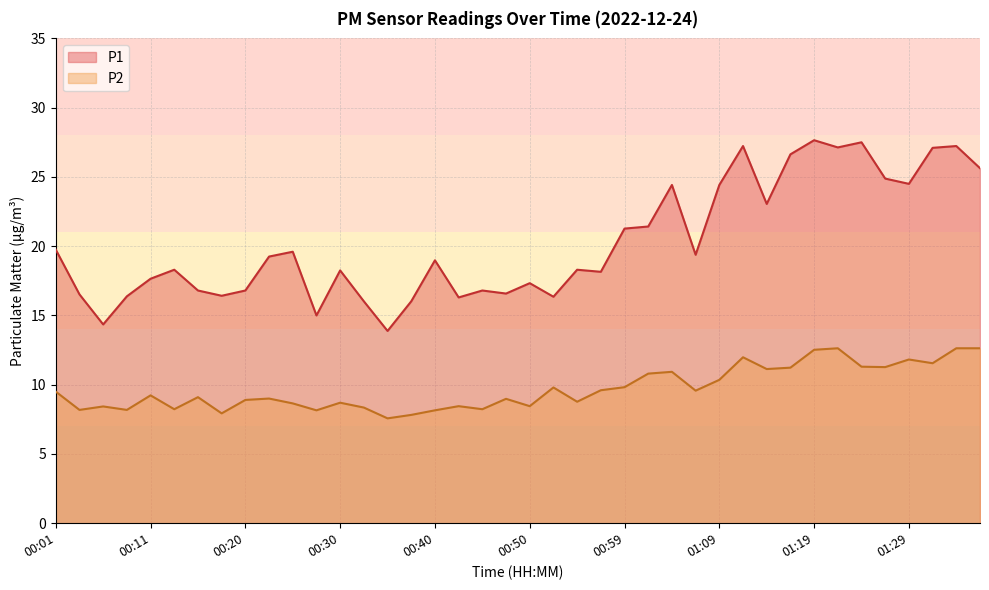

Which series has the largest total across all categories?

P1